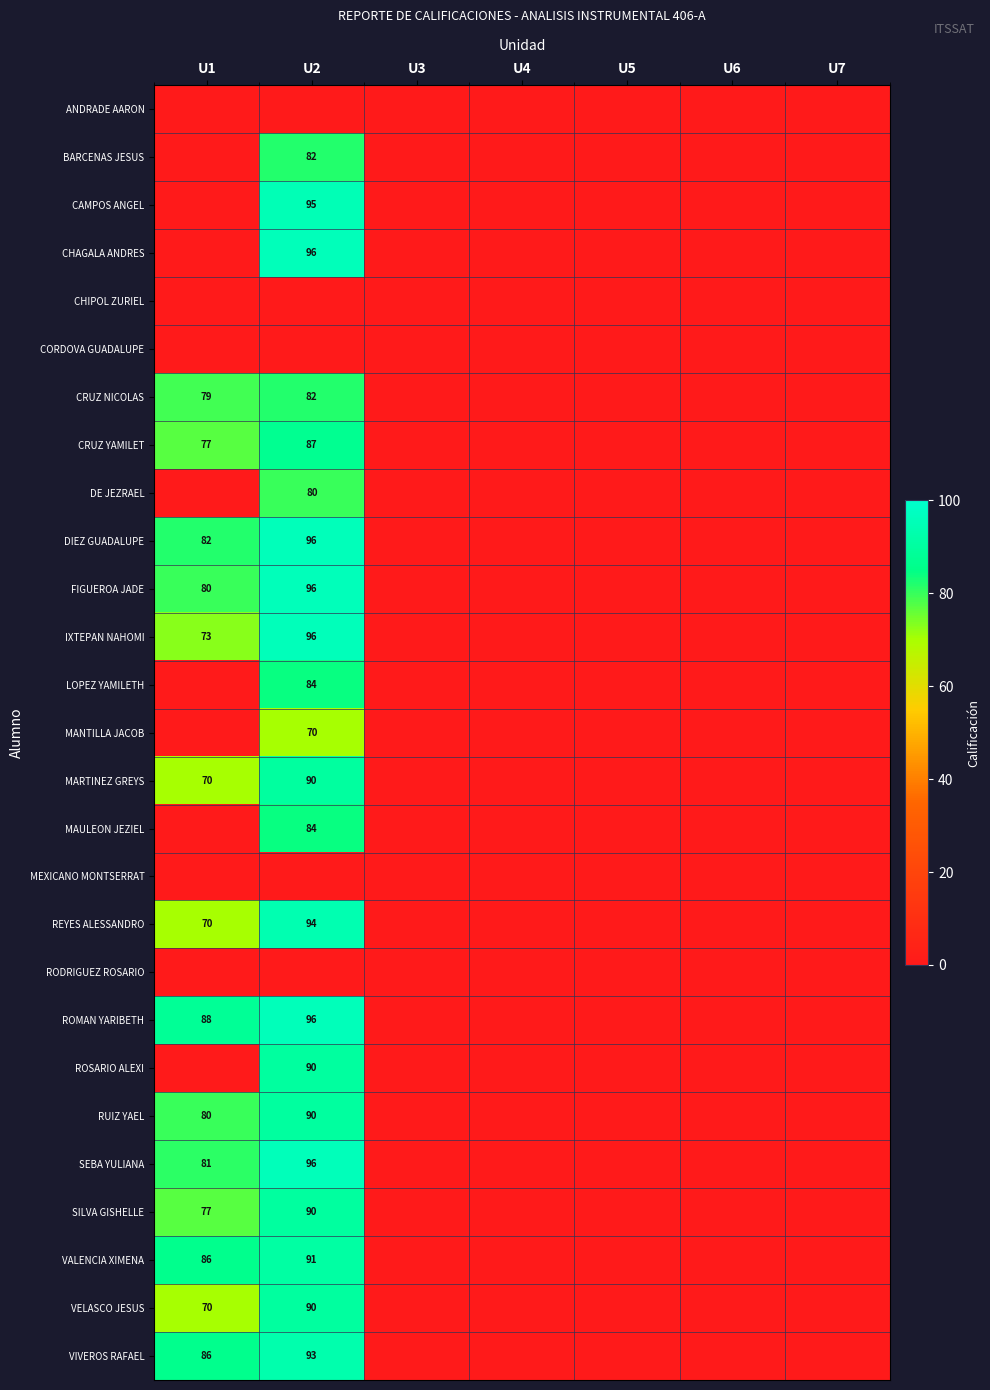

True or false: VALENCIA XIMENA has a value of 86 at U1.

True